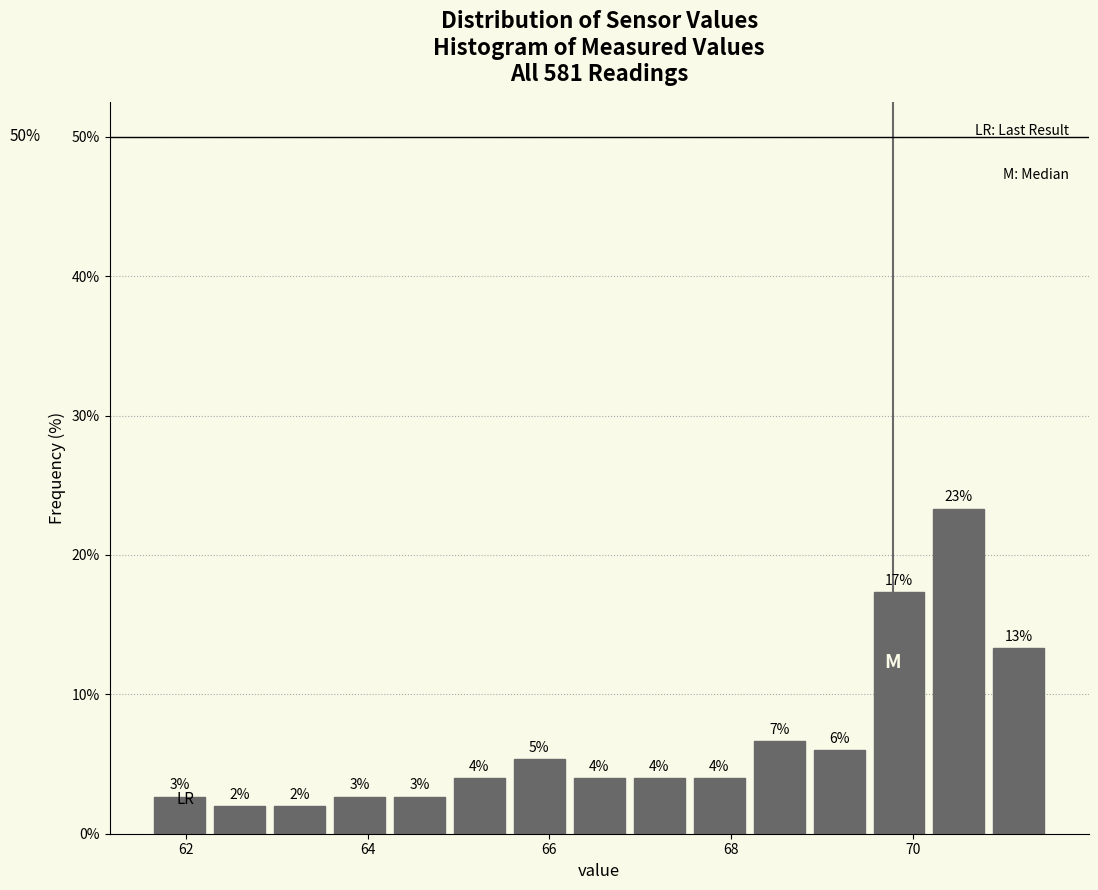

Read against the x-axis, roughly where is the centre of the tallest bar?

70.6